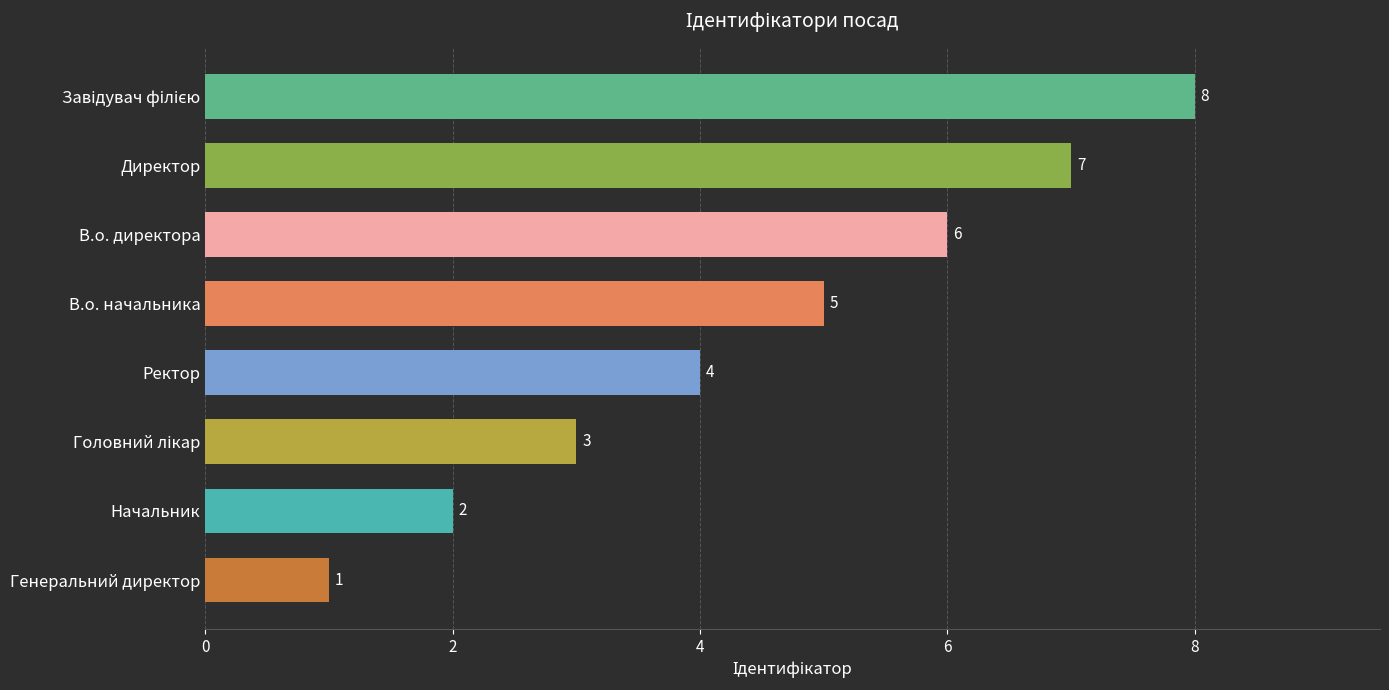

The chart shows a value of 11 at В.о. директора. True or false?

False